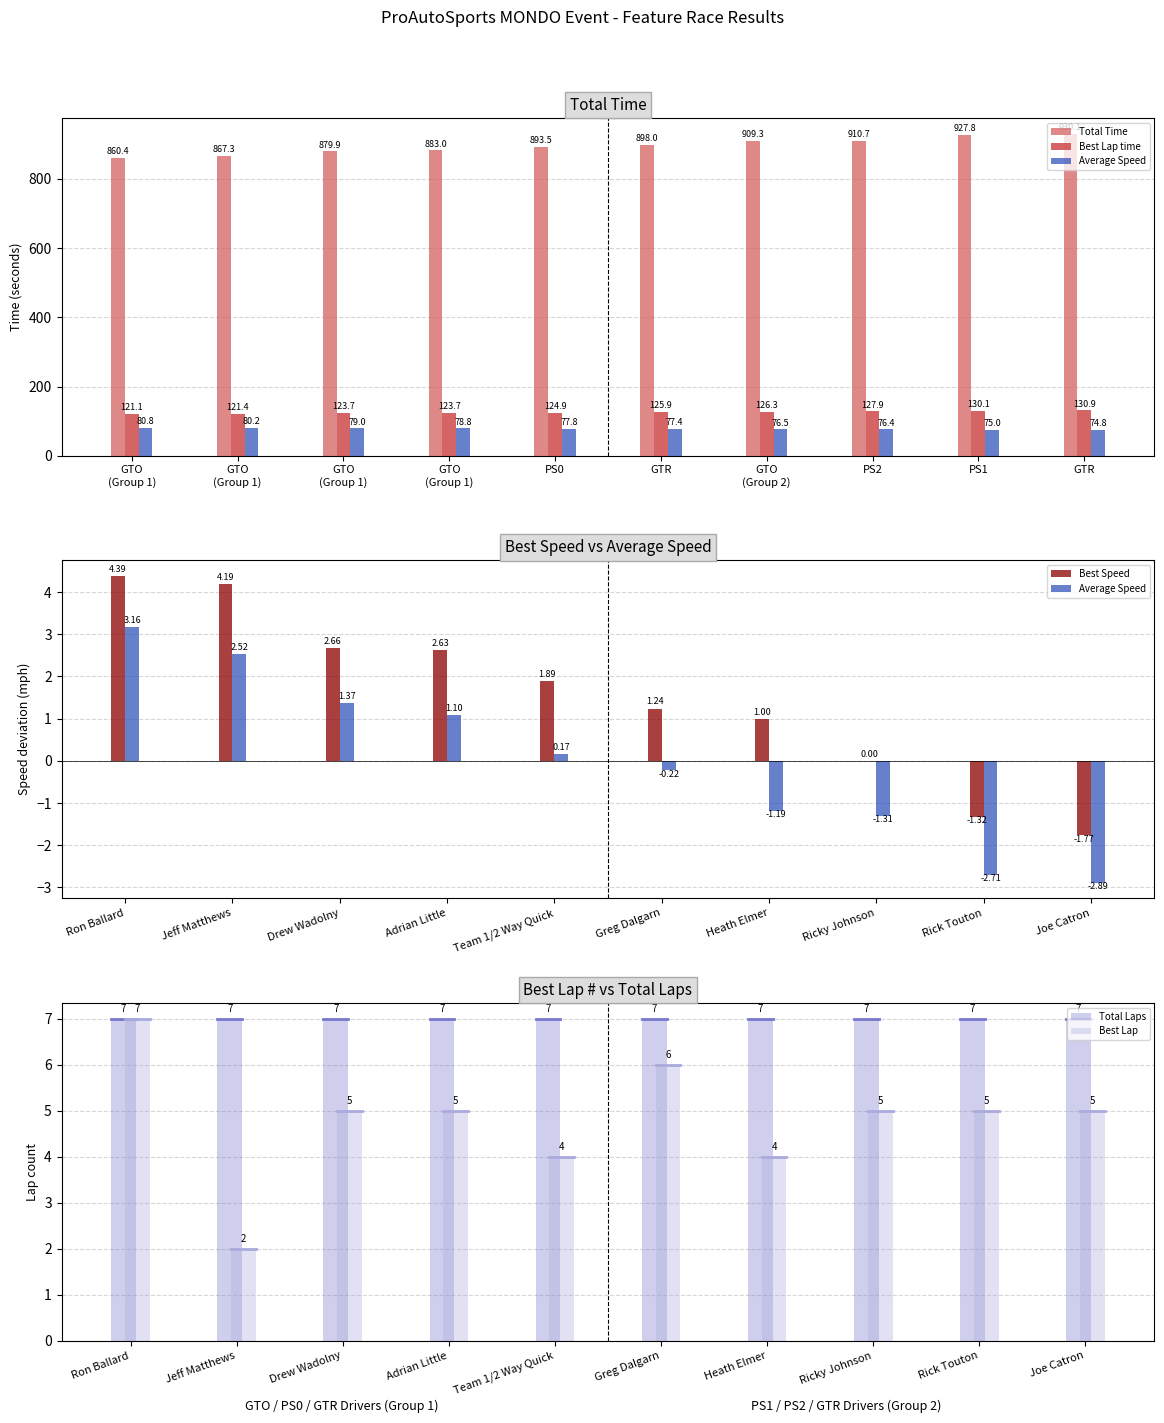

Is it true that Total Laps equals 11 at Heath Elmer?

False